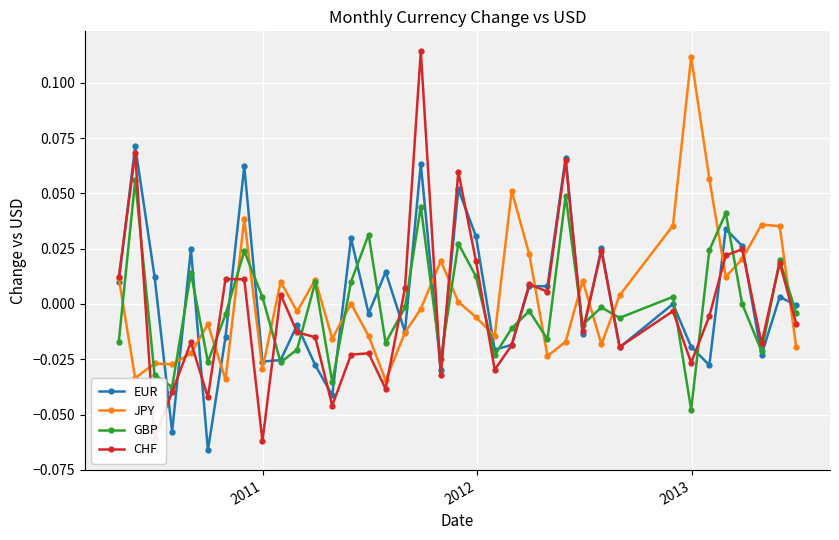

Which series has the widest spread of values?

CHF